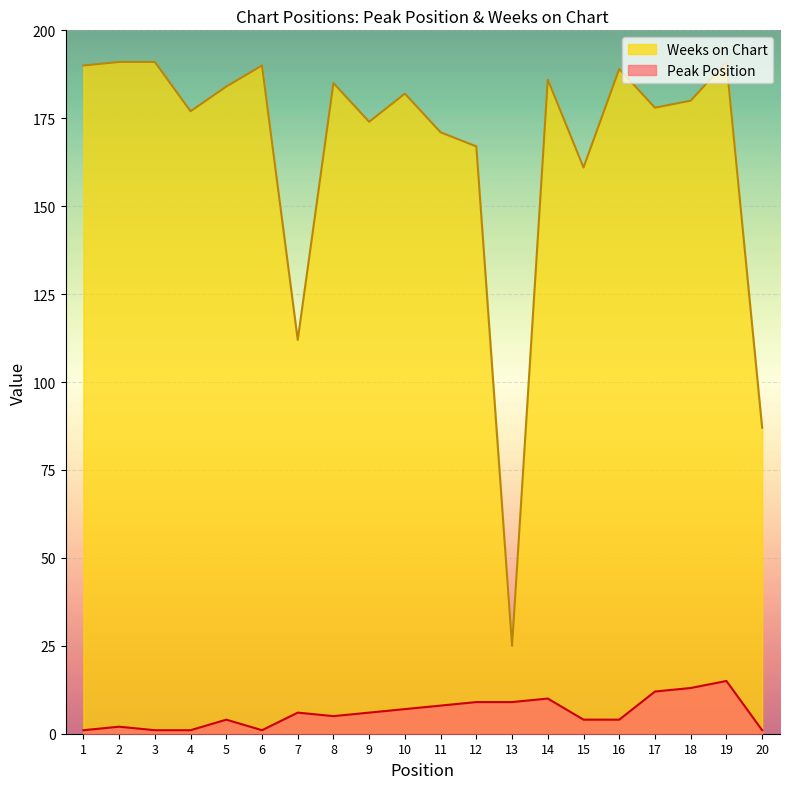

What is the approximate value of Weeks on Chart at 10, to the nearest 50?

200